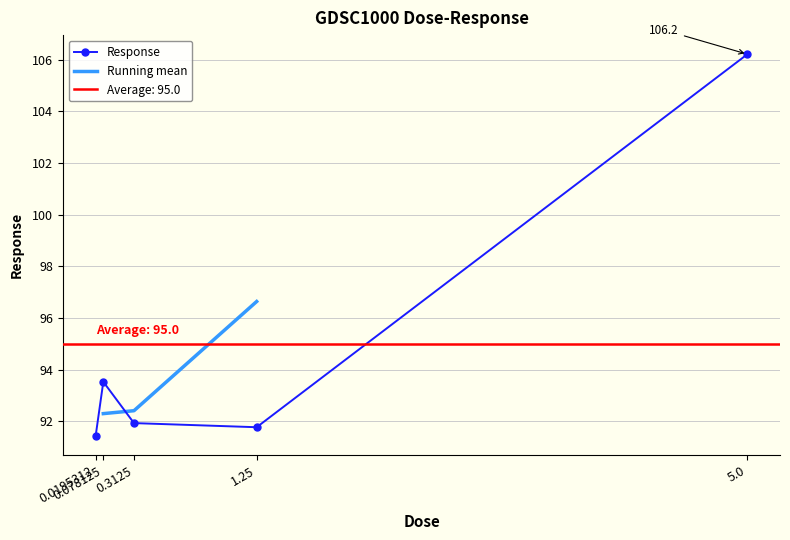

Which label corresponds to the largest value in the chart?

5.0